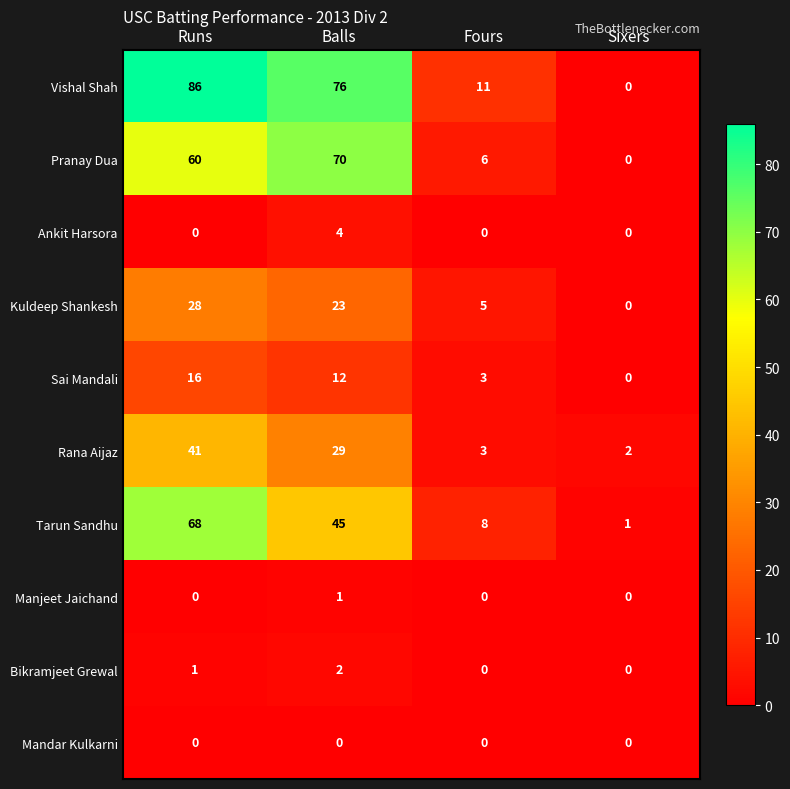

At how many categories does at least one series exceed 32?

2